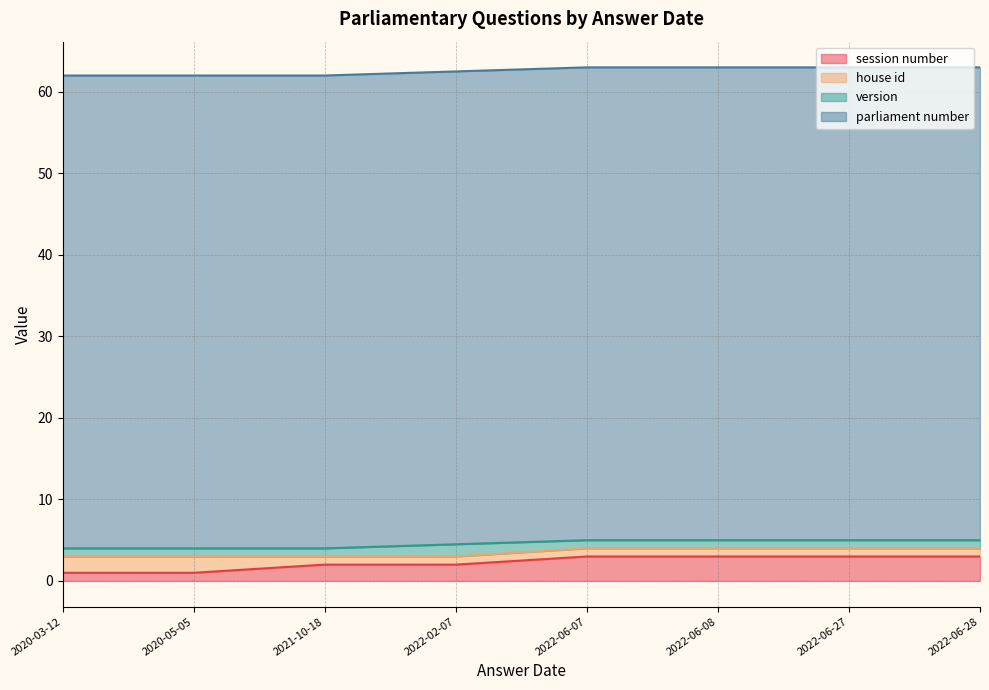

True or false: session number and version cross at least once.

False